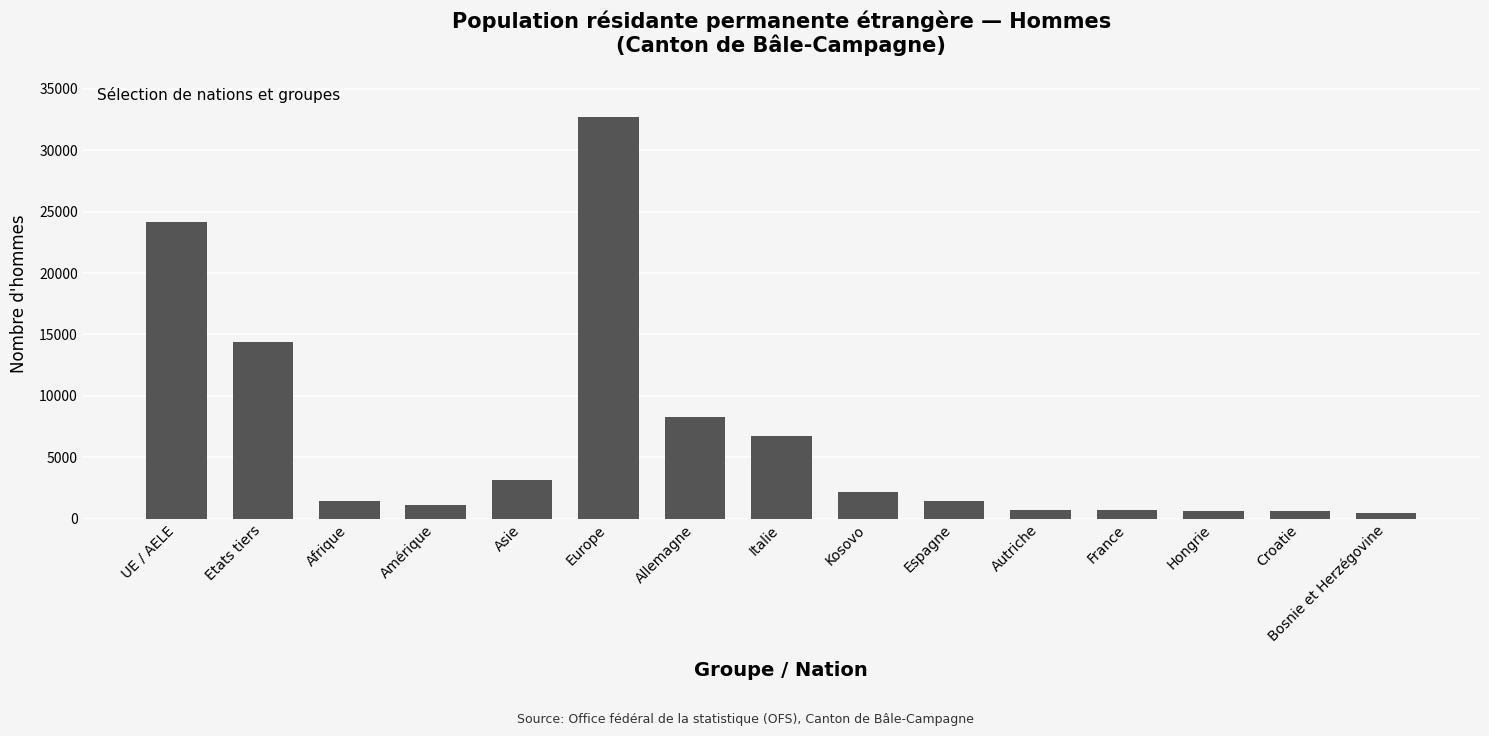

What is the ratio of the value at France to the value at Autriche?

1.0